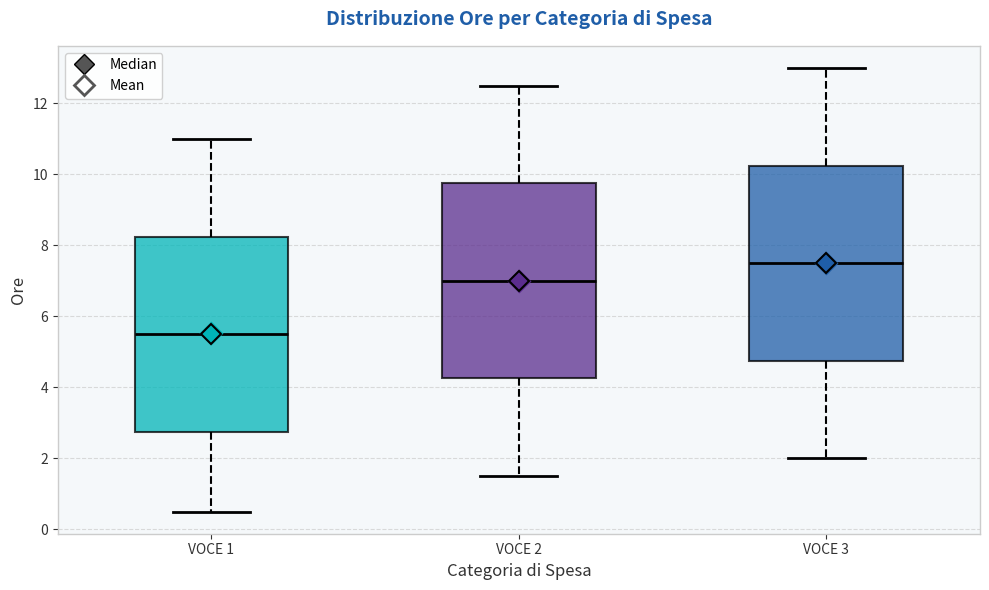

Which box's median line is the highest?

VOCE 3